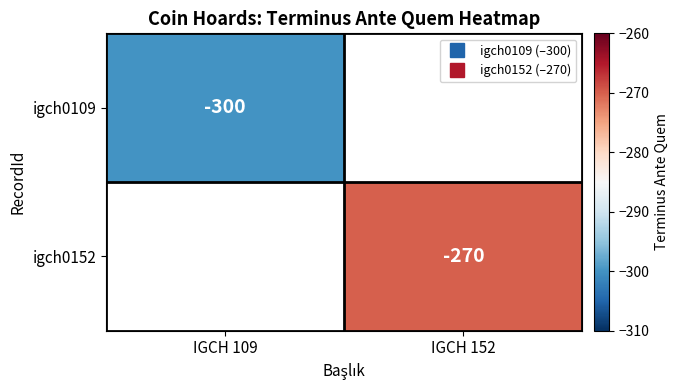

What is the minimum value shown in the chart?

-300.0